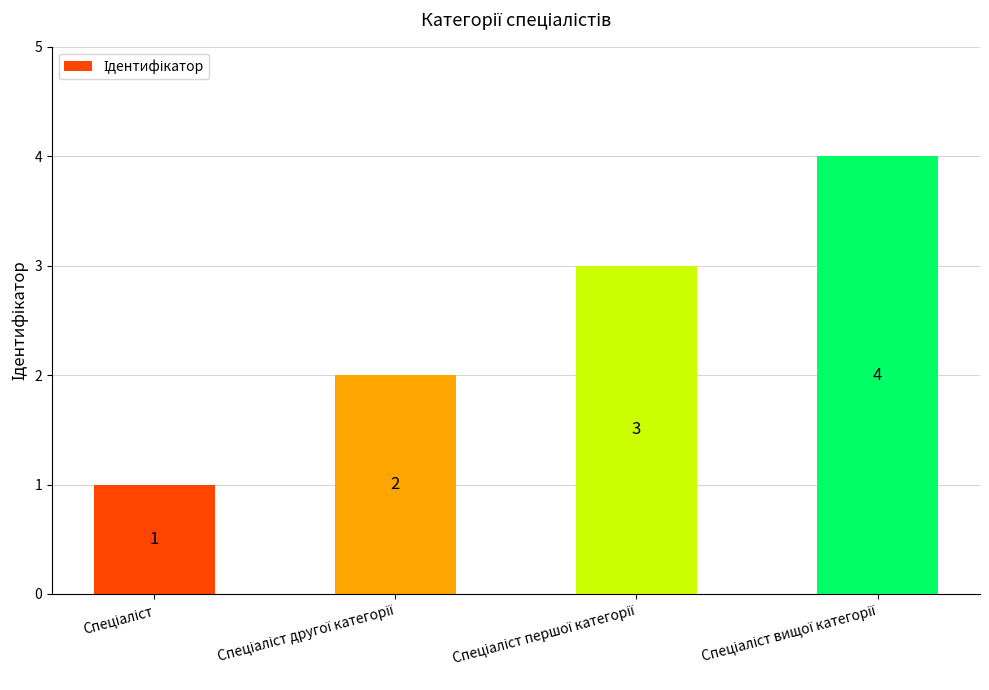

What is the sum of all values?

10